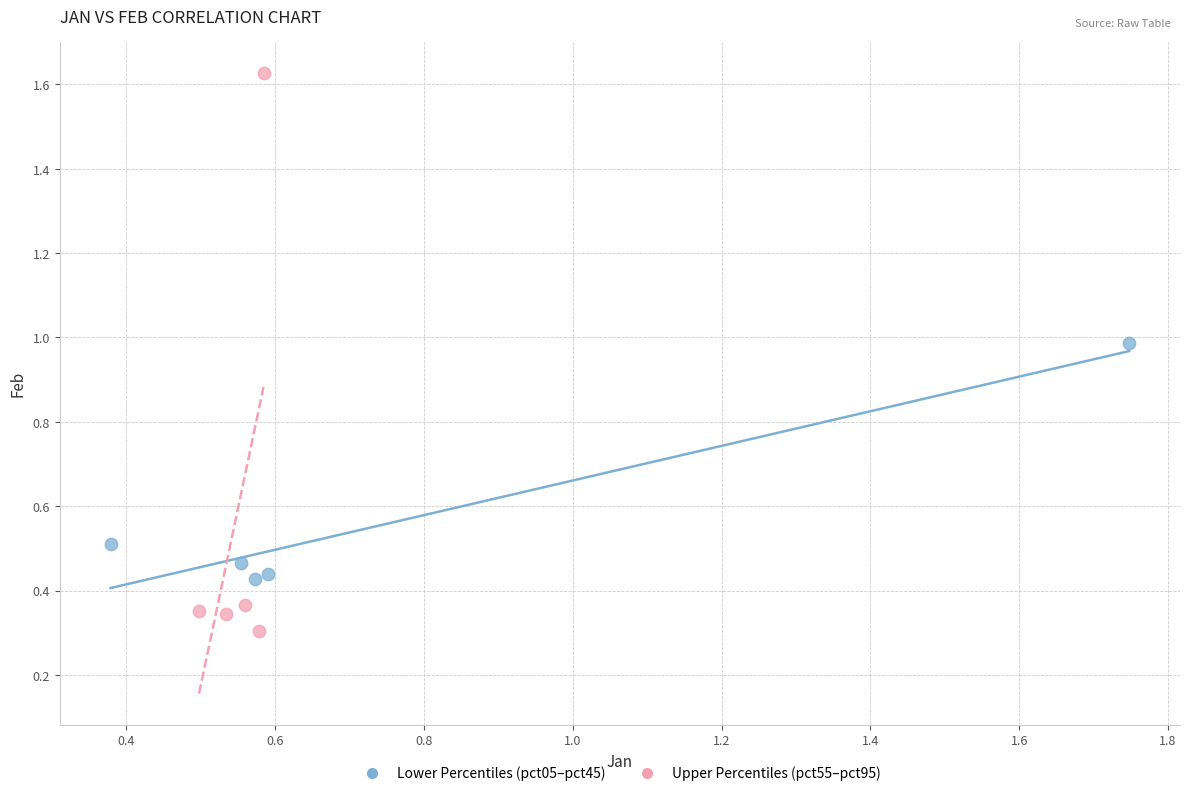

Which series has the largest Y range (max minus min)?

Upper Percentiles (pct55–pct95)